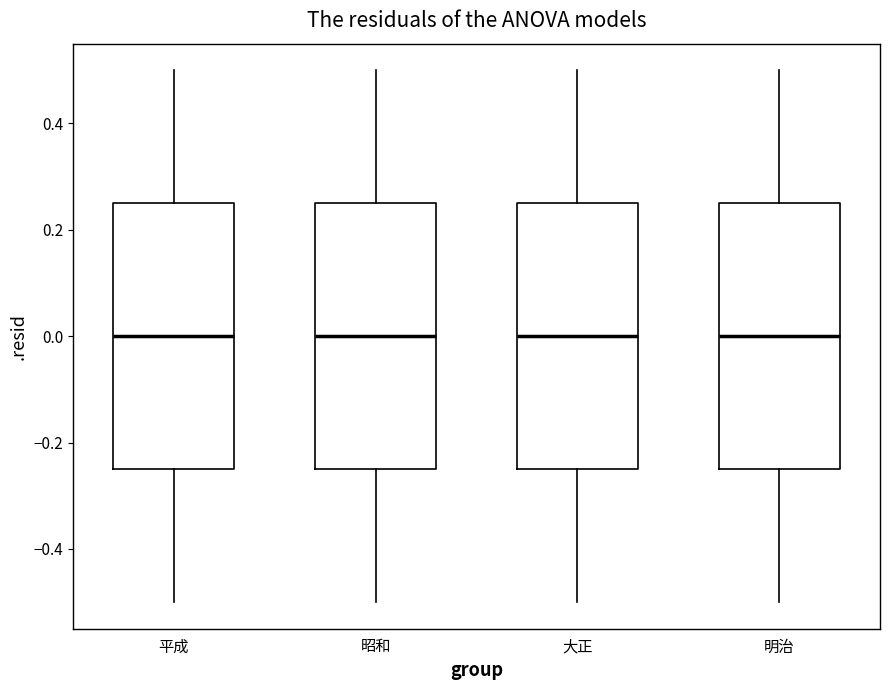

Where does the lower whisker of the box for 昭和 end on the y-axis? The values are not printed on the chart, so give them approximately, as read against the axis.

-0.50